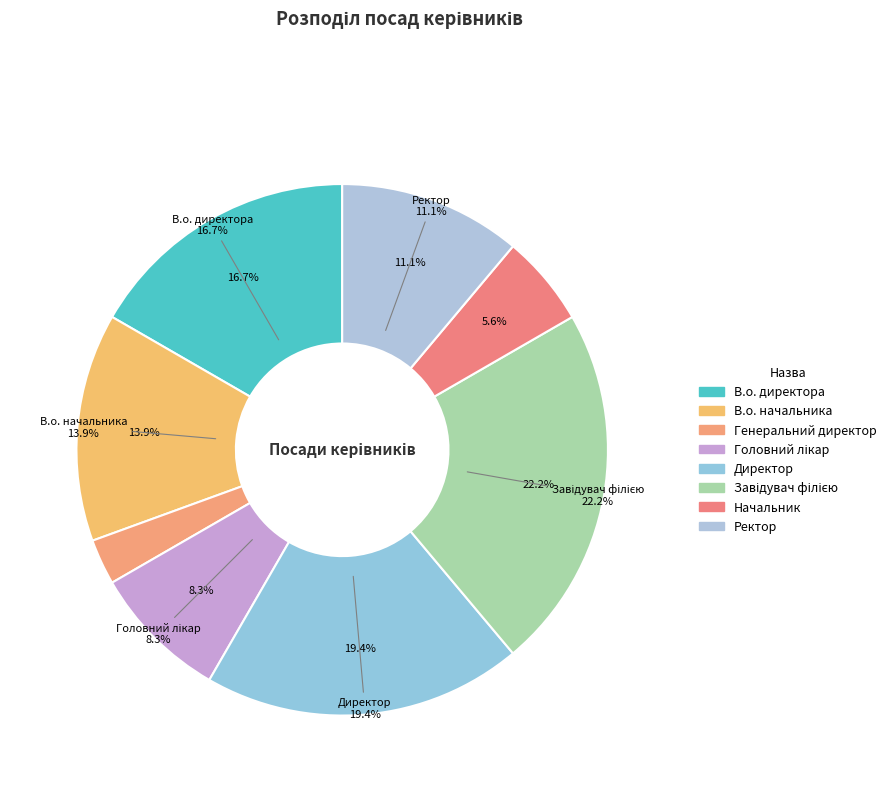

To the nearest percent, what portion does Директор represent?

19%